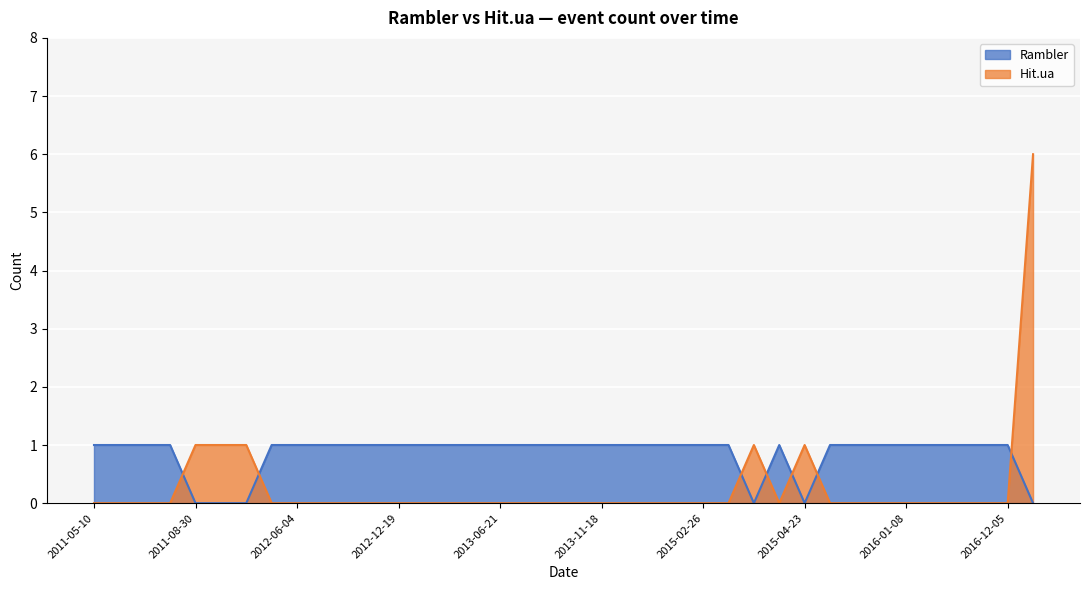

List the series in order of their overall mean, lowest first.

Hit.ua, Rambler